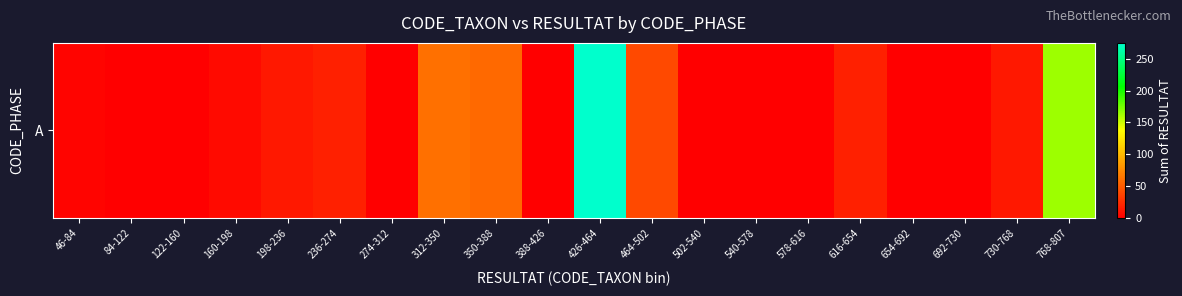

What is the difference between the second highest and second lowest values?

164